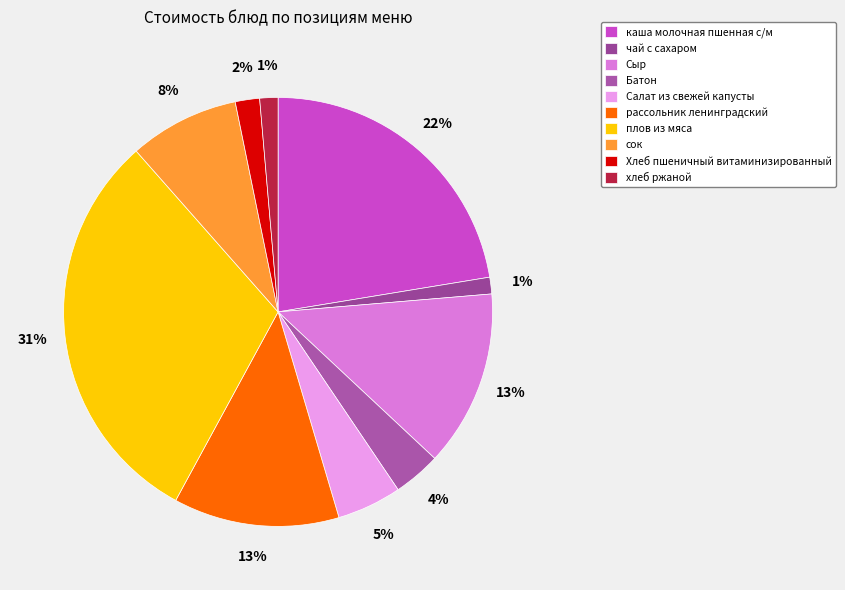

What portion of the pie excludes Батон?

96.4%